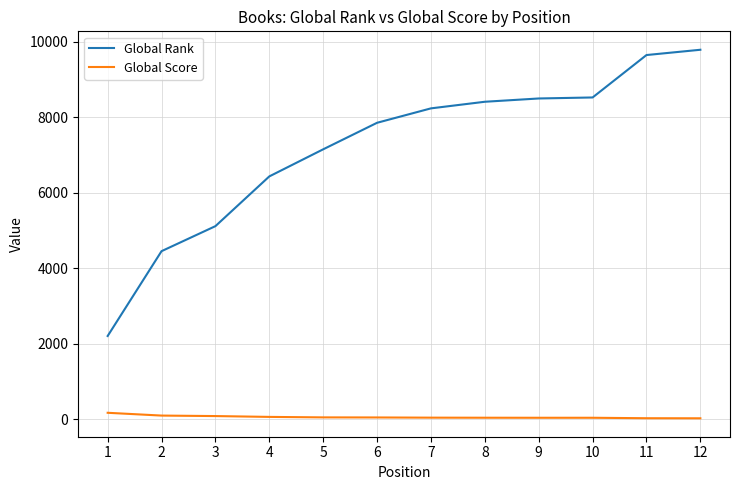

True or false: Global Score and Global Rank cross at least once.

False